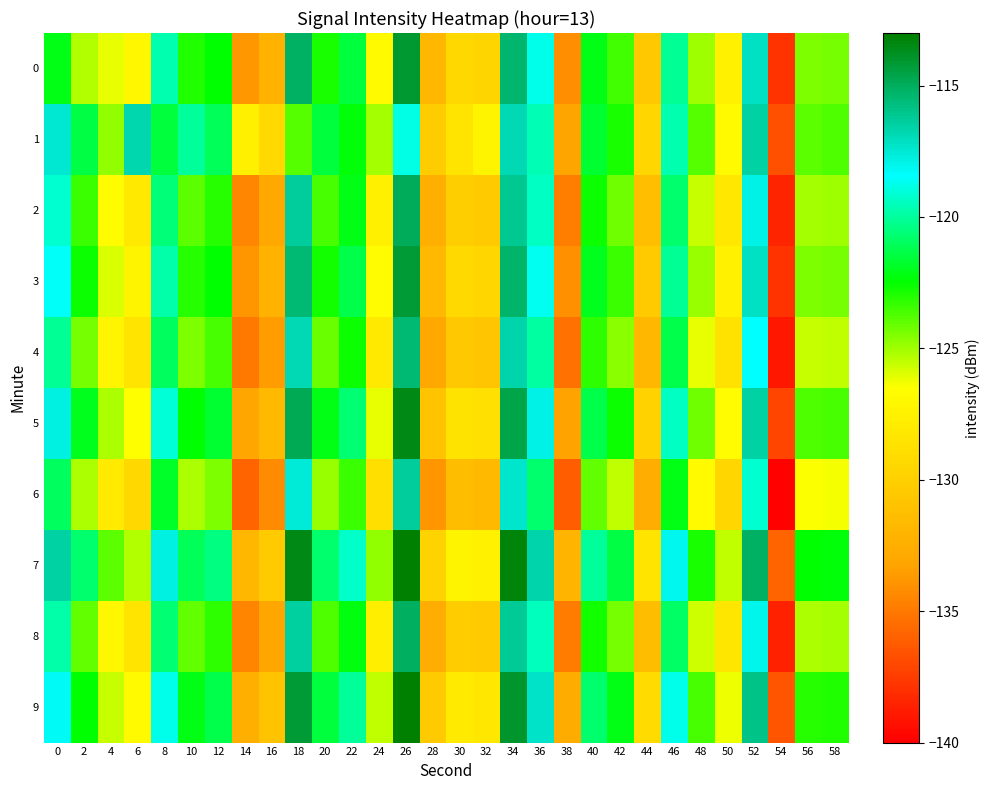

What is the difference between the highest and lowest values at 16?

5.0